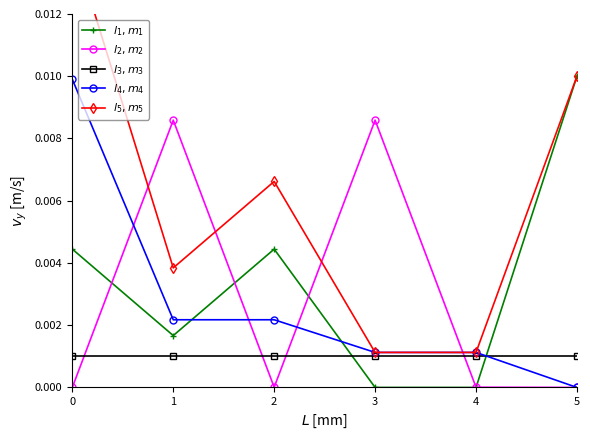

The value of $l_3, m_3$ at 1 is 0.0. True or false?

True